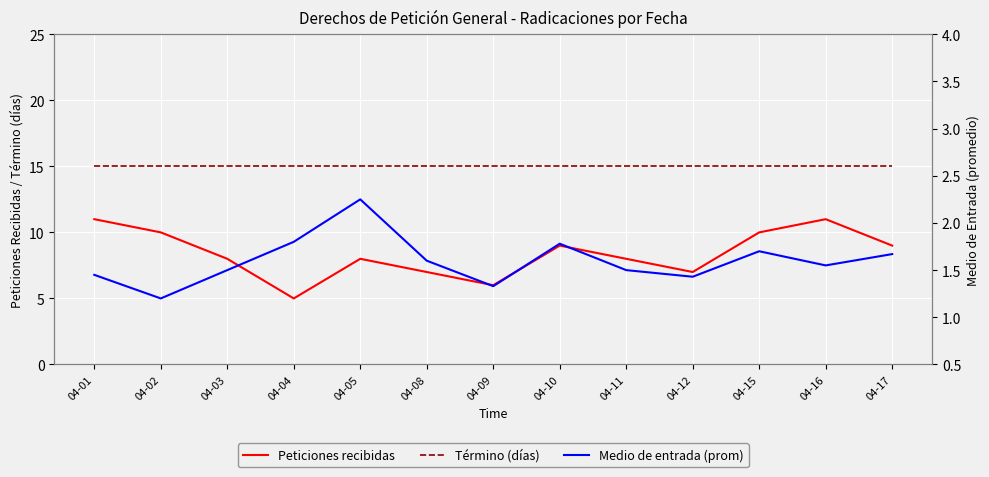

The Peticiones recibidas series shows 7.9 at 04-04. True or false?

False